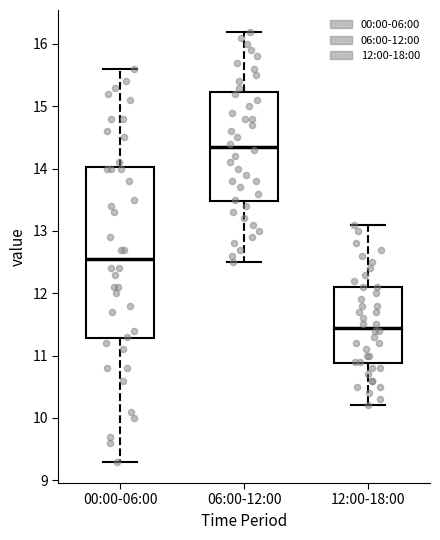

Reading left to right, read every box against the y-axis: the position of its median line, the range the box covers, and the ends of its whiskers. The values are not printed on the chart, so give them approximately, as read against the axis.

00:00-06:00: median 12.6, box 11.3 to 14.0, whiskers 9.3 to 15.6
06:00-12:00: median 14.4, box 13.5 to 15.2, whiskers 12.5 to 16.2
12:00-18:00: median 11.5, box 10.9 to 12.1, whiskers 10.2 to 13.1